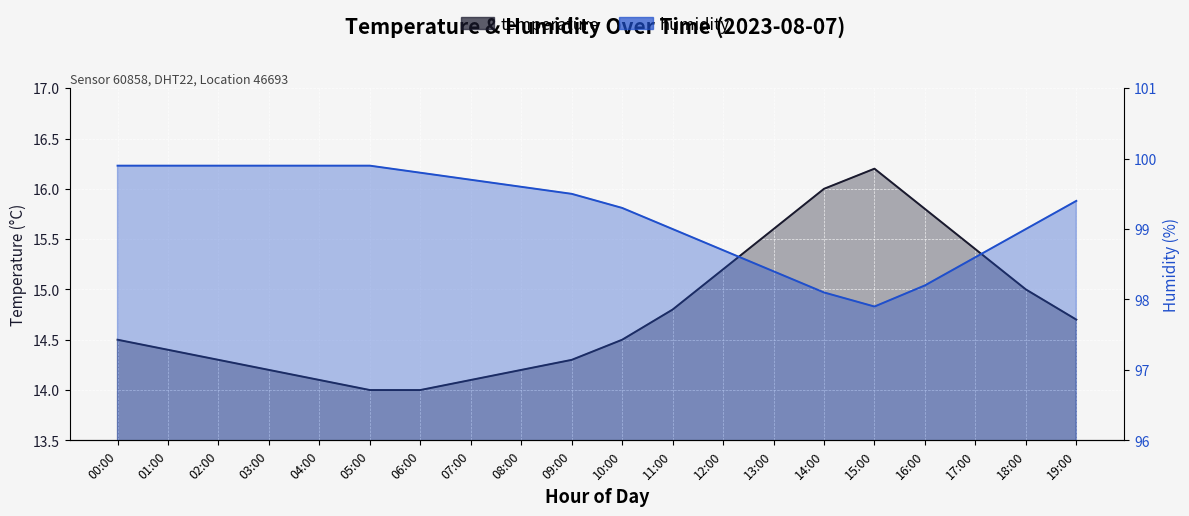

Is the value of humidity at 18:00 greater than the value of temperature at 06:00?

Yes